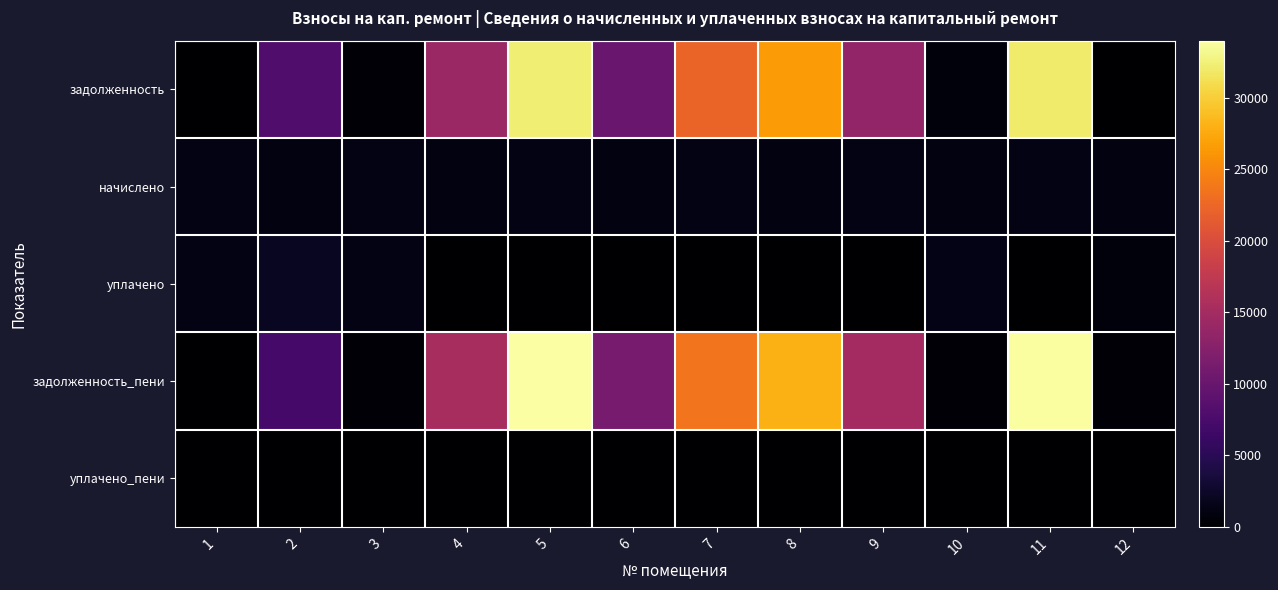

Which series changed the most between 6 and 9?

задолженность_пени